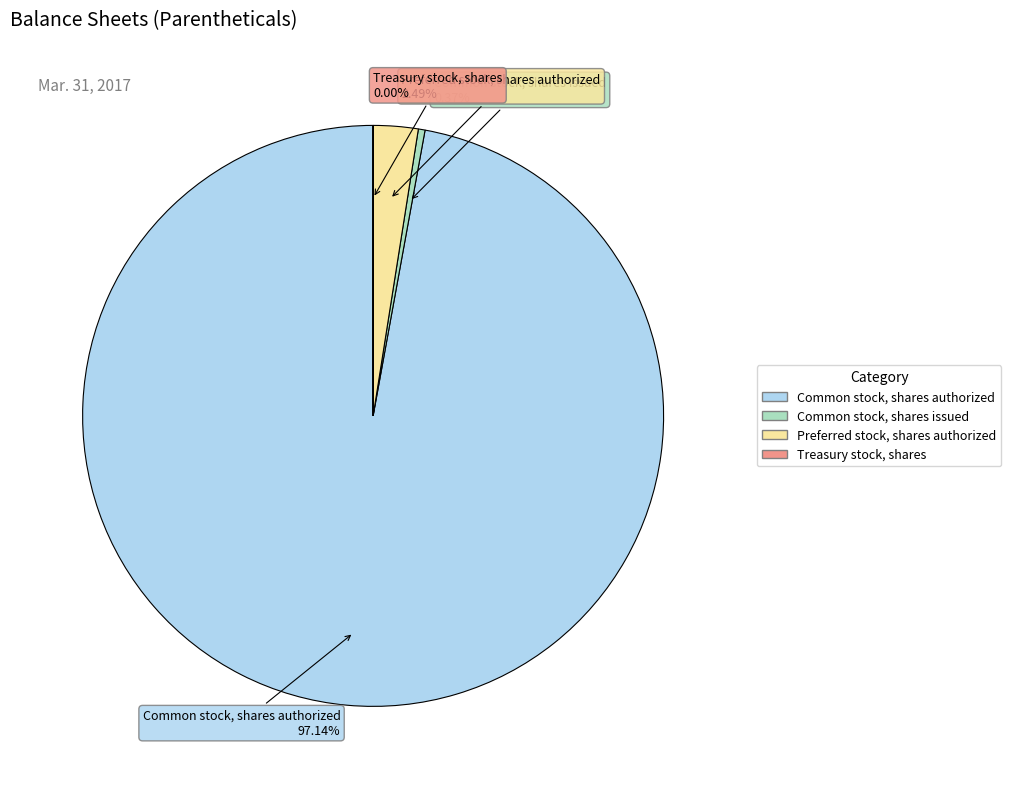

Is the sum of Common stock, shares issued and Preferred stock, shares authorized greater than half?

No